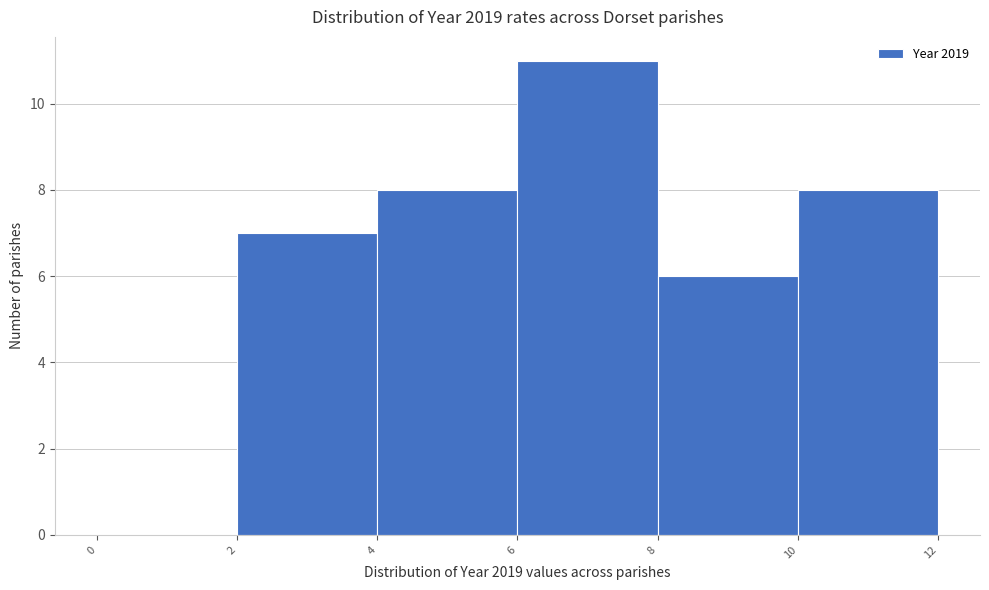

What is the height of the bar covering 10 to 12 on the x-axis? The values are not printed on the chart, so give them approximately, as read against the axis.

8